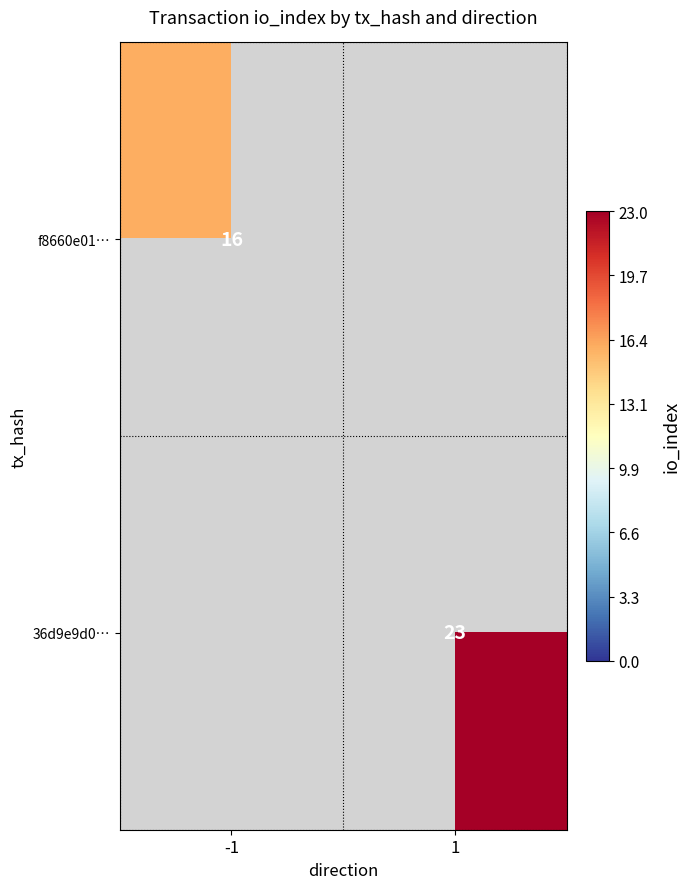

Is the value of 36d9e9d0… at 1 greater than the value of f8660e01… at -1?

Yes